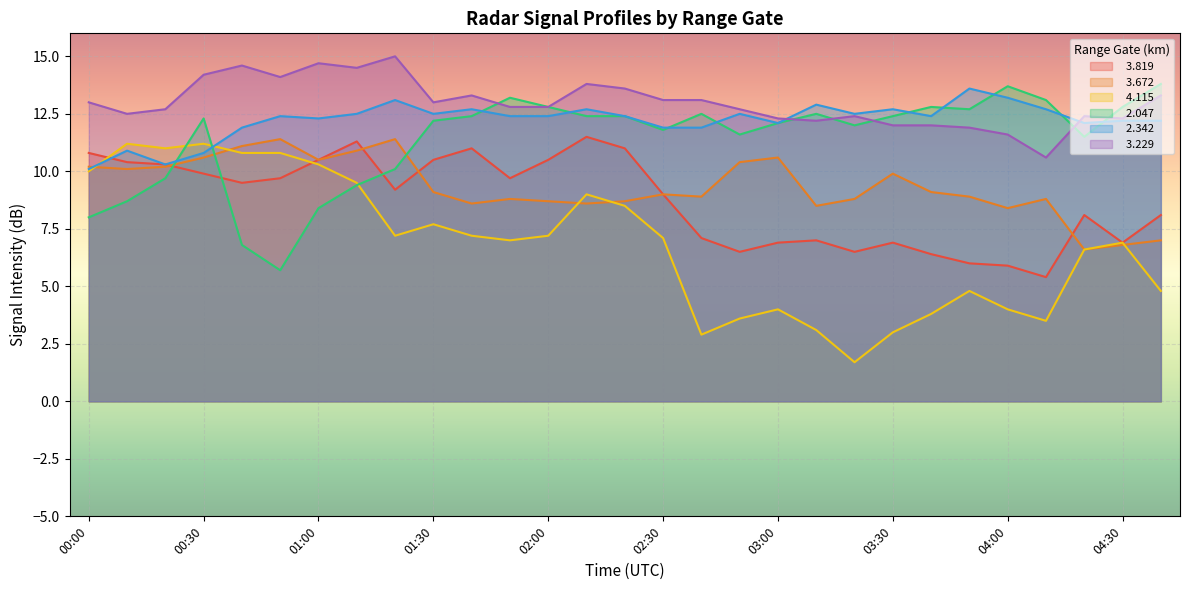

What are all the series names shown in the legend?

  3.819,   3.672,   4.115,   2.047,   2.342,   3.229